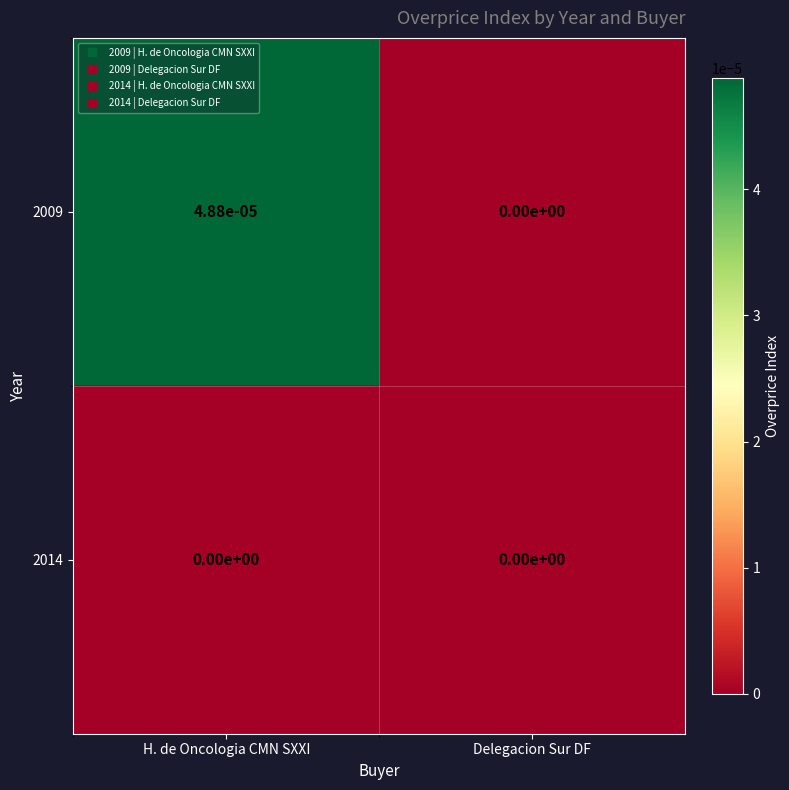

Is the value of 2014 at H. de Oncologia CMN SXXI greater than the value of 2009 at H. de Oncologia CMN SXXI?

No